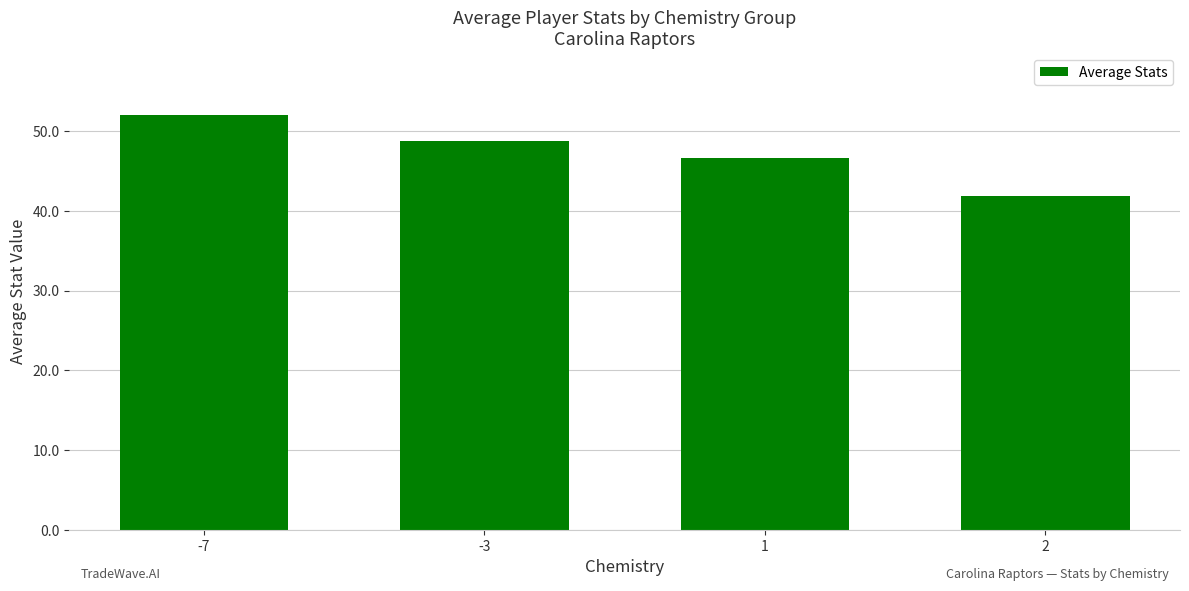

What is the difference between the maximum and second lowest values?

5.3